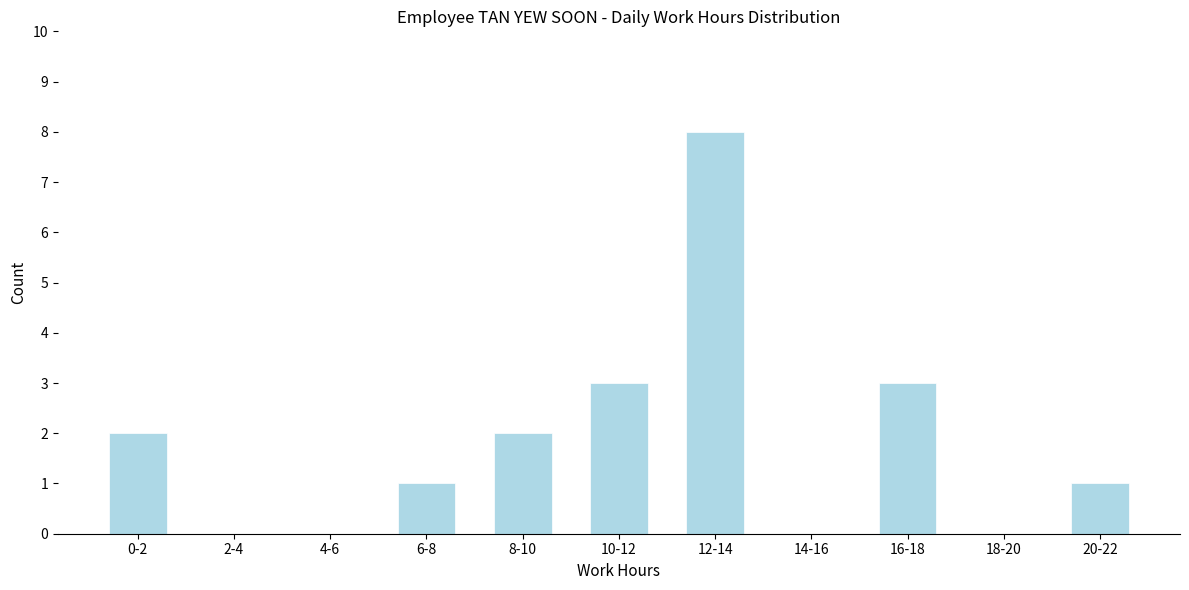

Reading left to right, list all the values displayed in this chart.

0-2=2	2-4=0	4-6=0	6-8=1	8-10=2	10-12=3	12-14=8	14-16=0	16-18=3	18-20=0	20-22=1